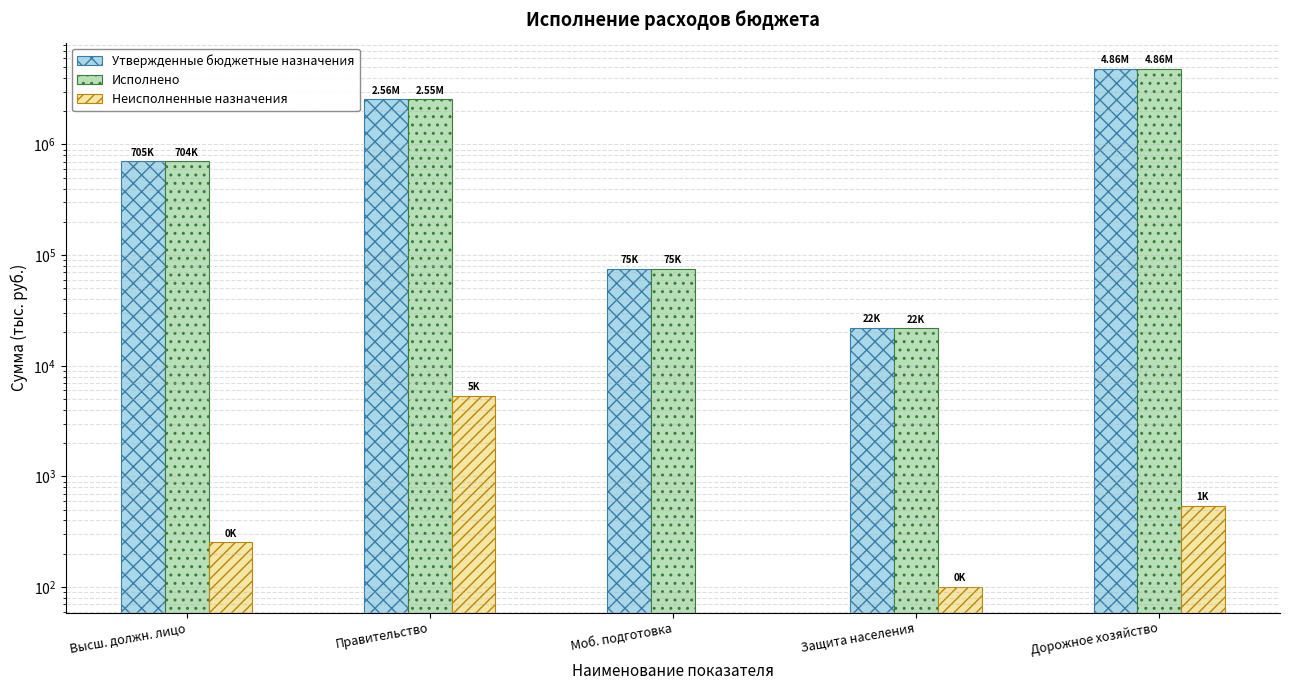

Is the value of Неисполненные назначения at Защита населения greater than the value of Исполнено at Дорожное хозяйство?

No